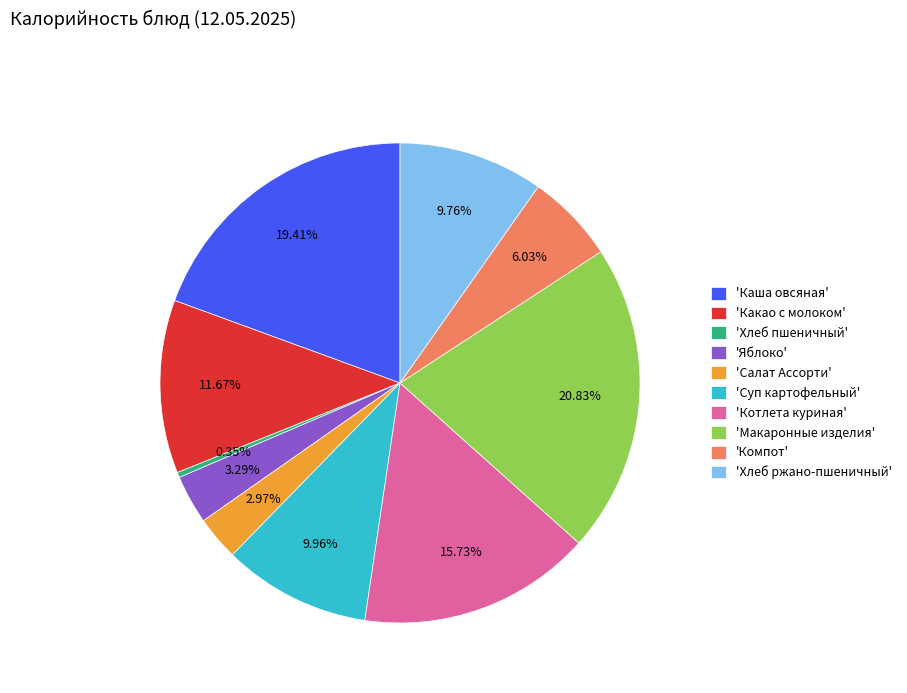

How many segments does this pie chart have?

10